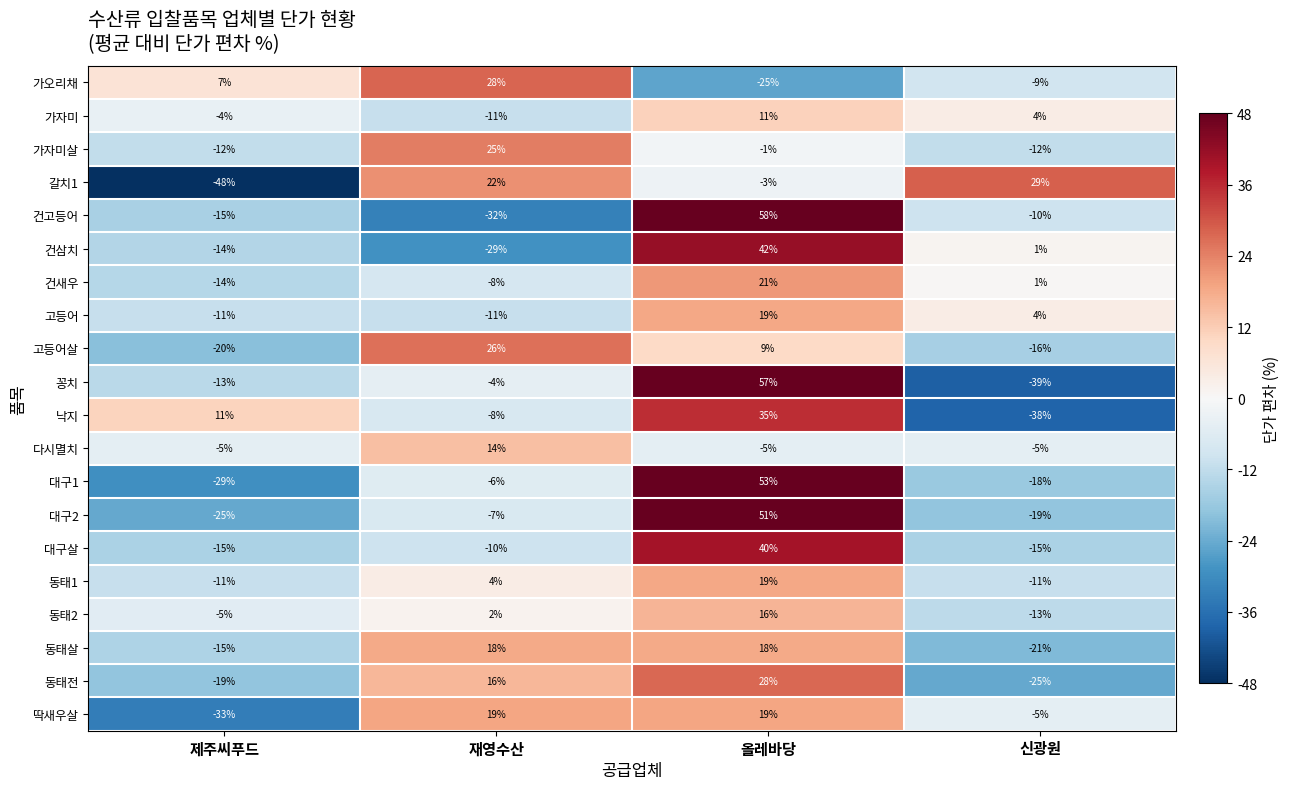

What is the difference between the 동태2 values at 올레바당 and 재영수산?

14